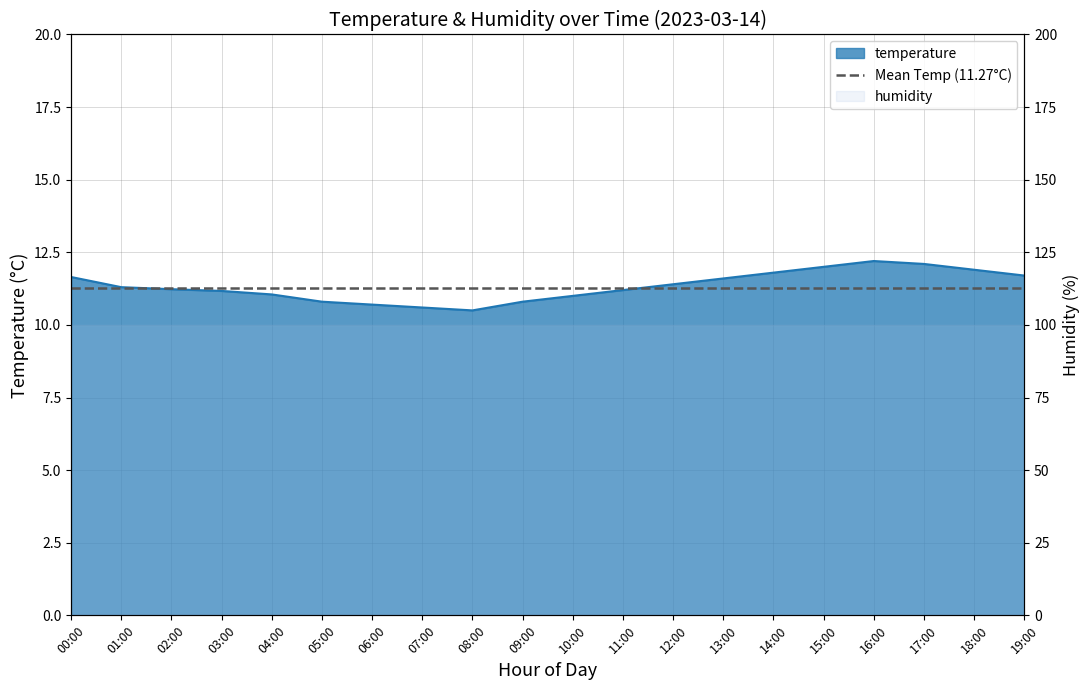

Does the chart display data point markers on the line(s)?

No